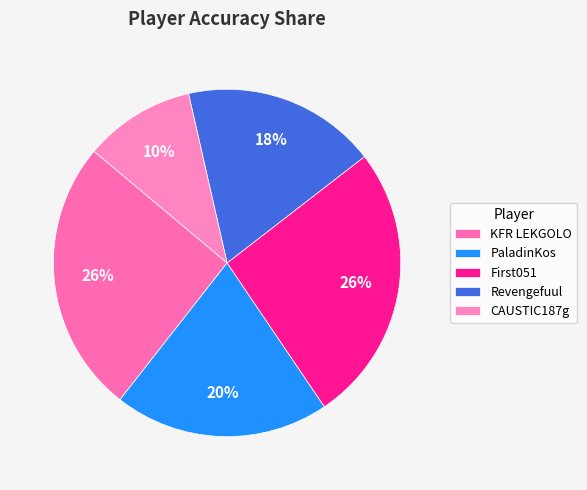

To the nearest percent, what is the average slice percentage?

20%